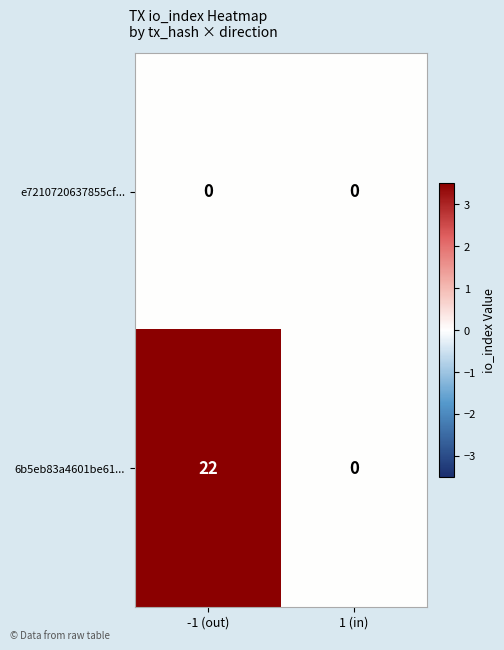

What is the maximum value shown in the chart?

22